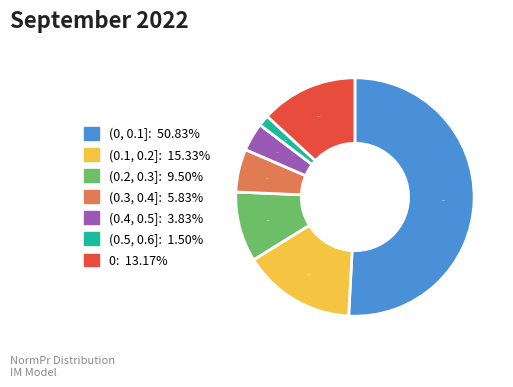

To the nearest percent, what is the average slice percentage?

14%